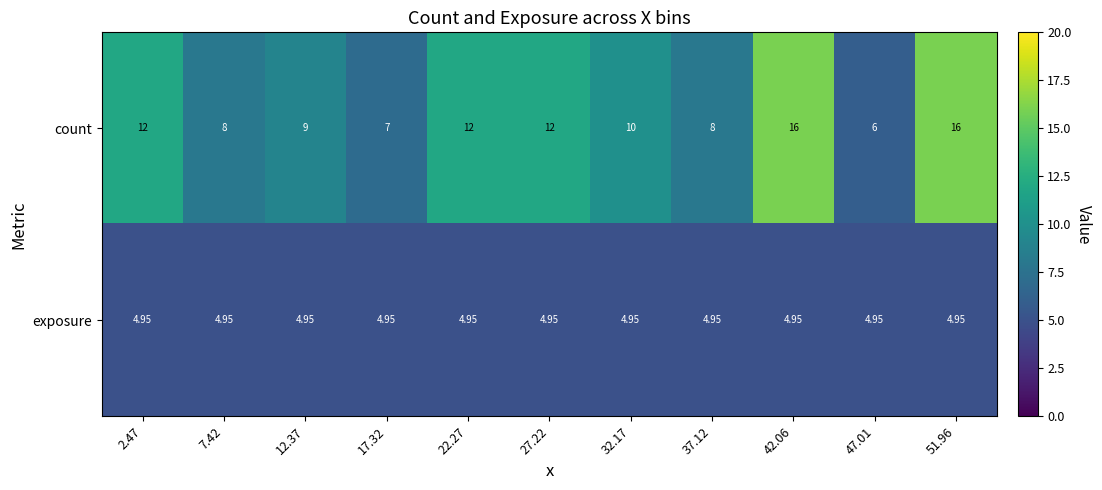

Which series changed the most between 12.37 and 47.01?

count